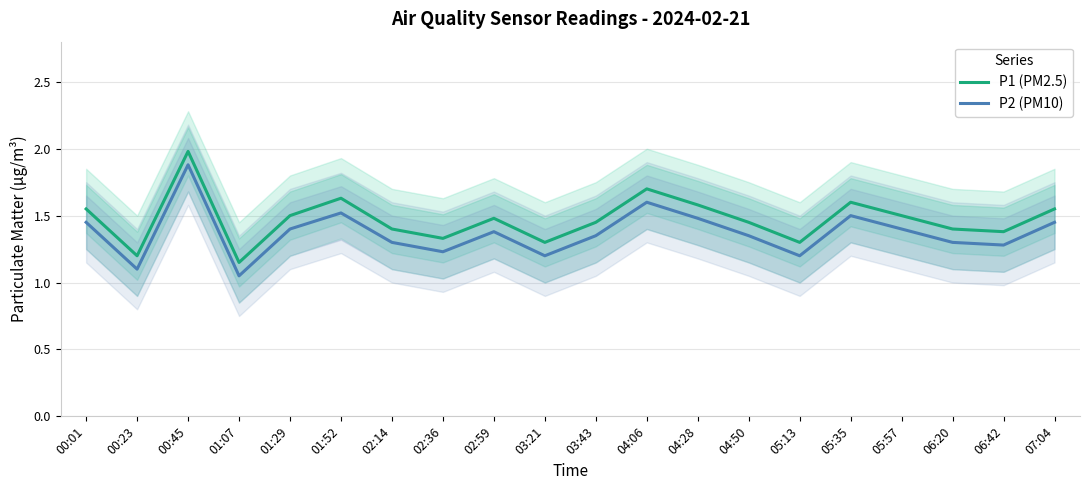

What is the maximum value shown in the chart?

2.0